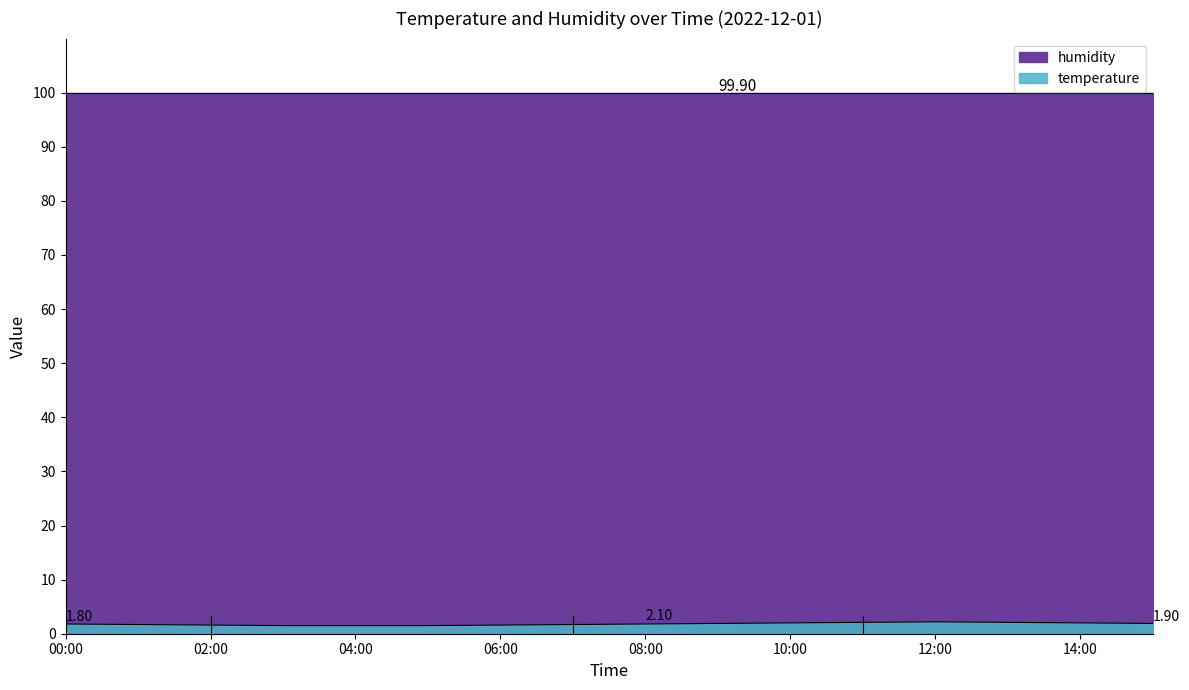

Where is the first local maximum?

12:00